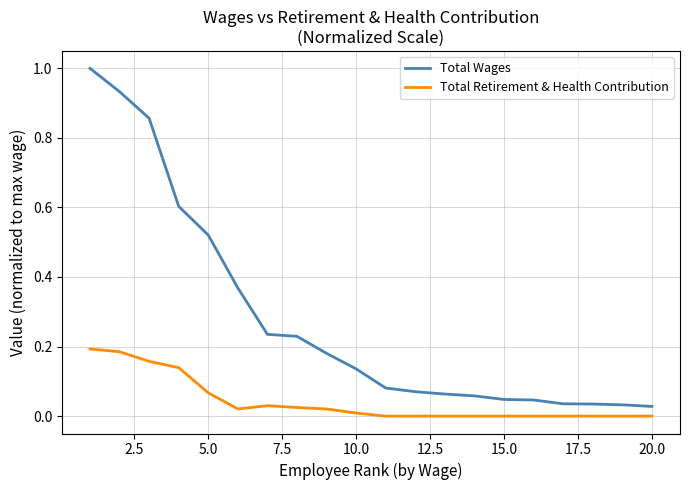

Which series has the widest spread of values?

Total Wages